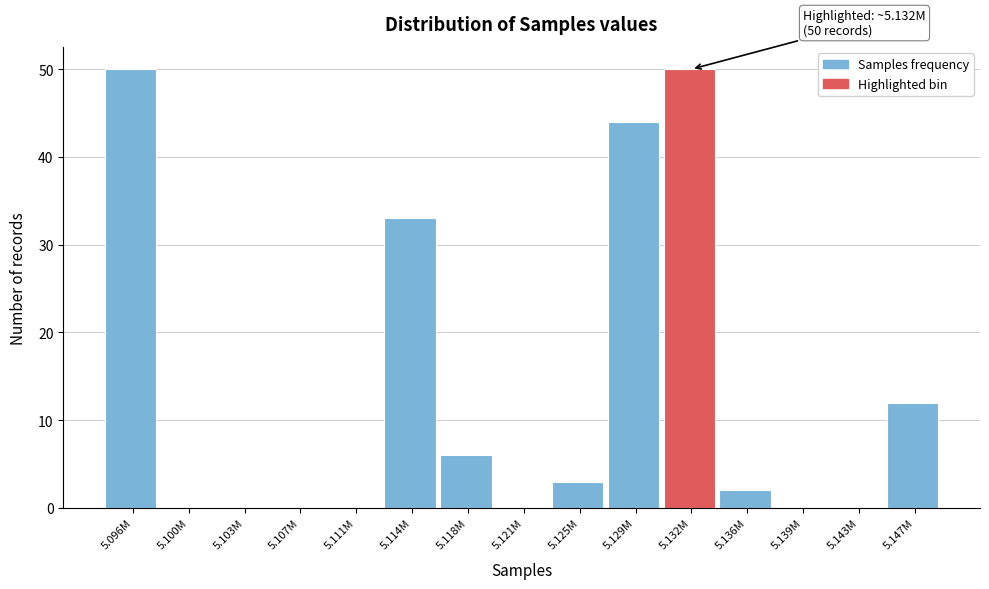

Reading right to left, extract all data points from this chart.

5.147M=12	5.143M=0	5.139M=0	5.136M=2	5.132M=50	5.129M=44	5.125M=3	5.121M=0	5.118M=6	5.114M=33	5.111M=0	5.107M=0	5.103M=0	5.100M=0	5.096M=50